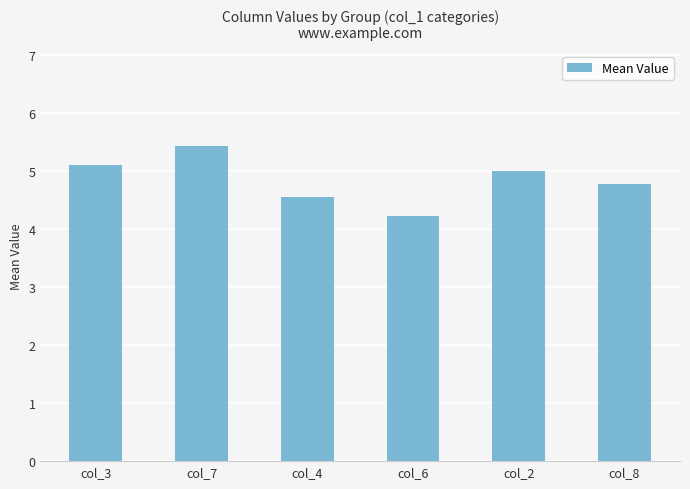

How many bars are there in total?

6